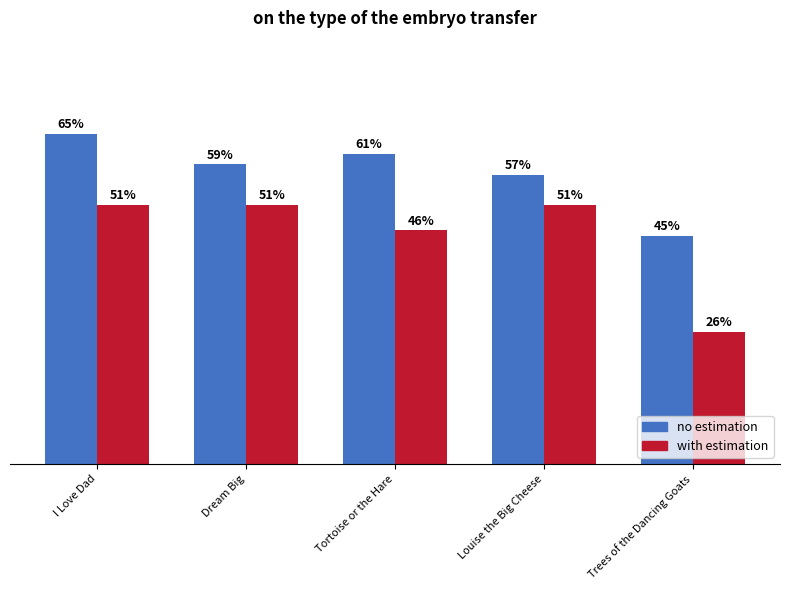

At which category is the sum across all series the highest?

I Love Dad